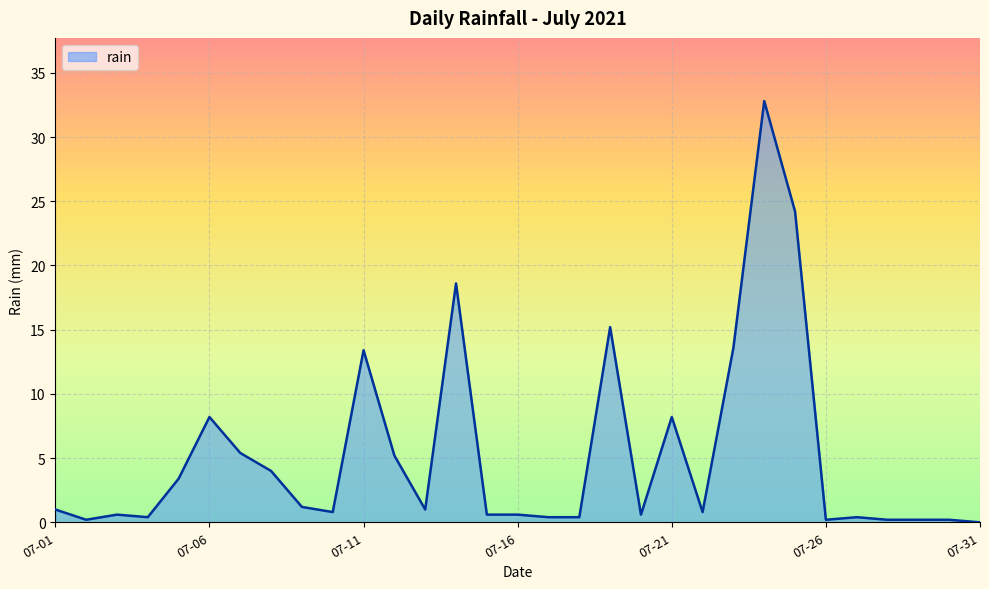

How many lines are shown in the chart?

1